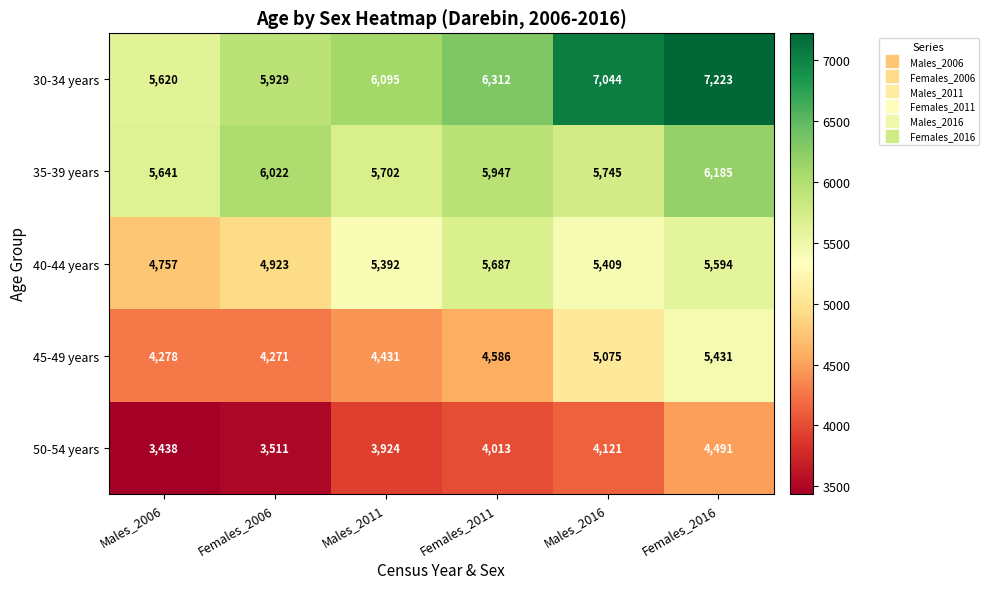

At which label is 35-39 years closest to 5913?

Females_2011